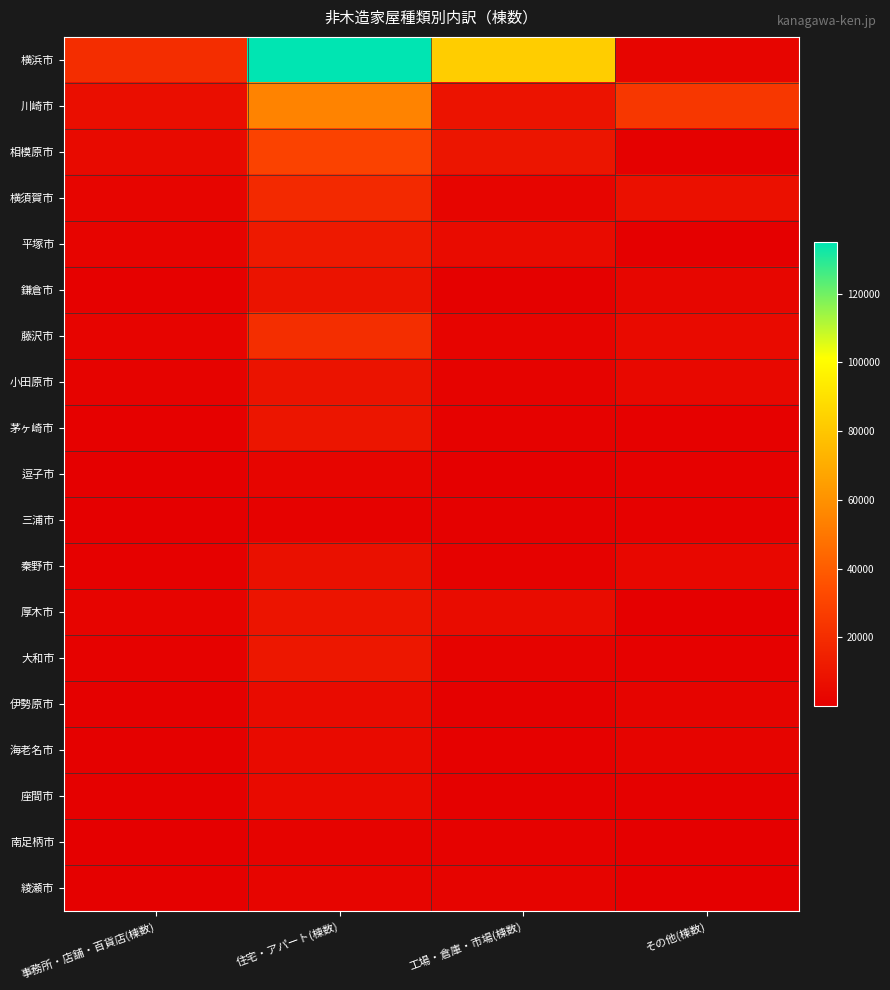

Count the number of data series in this chart.

19